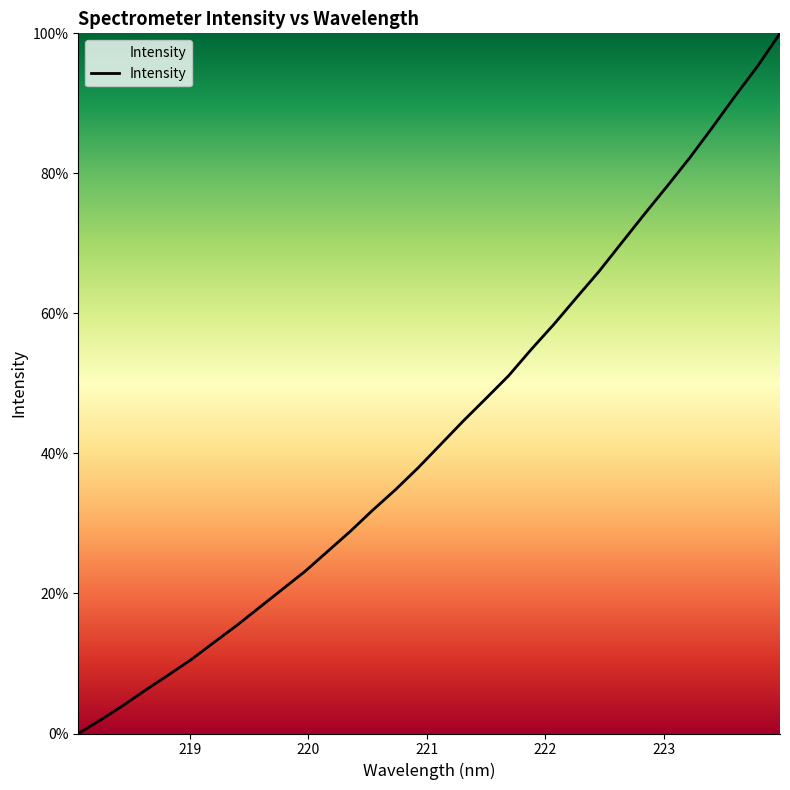

What is the difference between the maximum and minimum values?

100.0